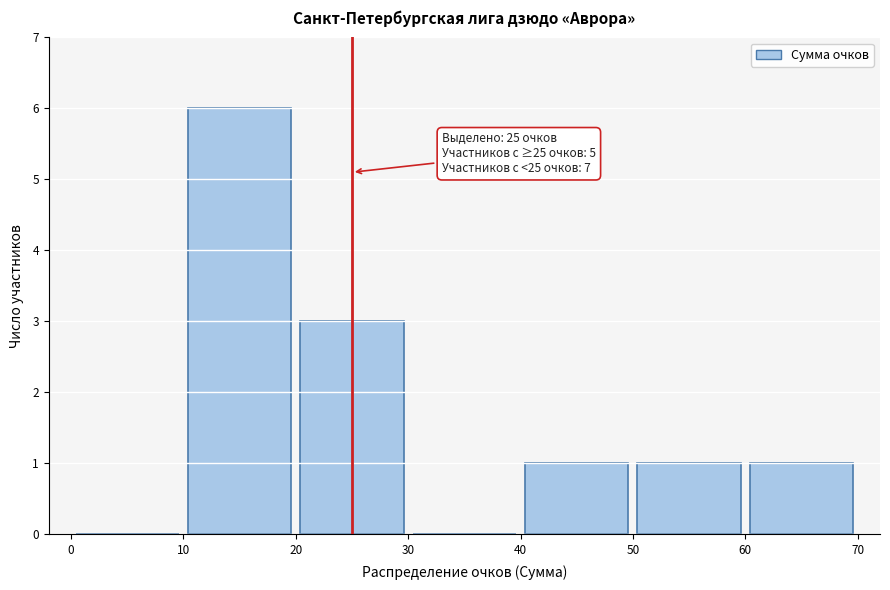

Over which range of the x-axis is the bar tallest?

10 to 20